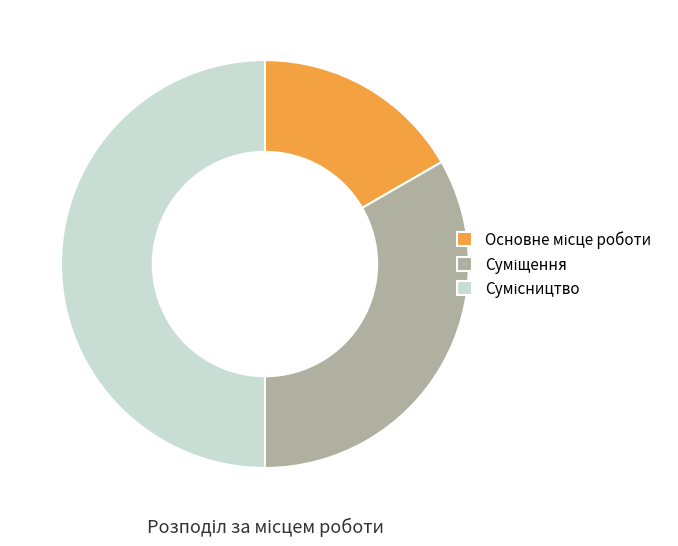

How many slices are in this pie chart?

3